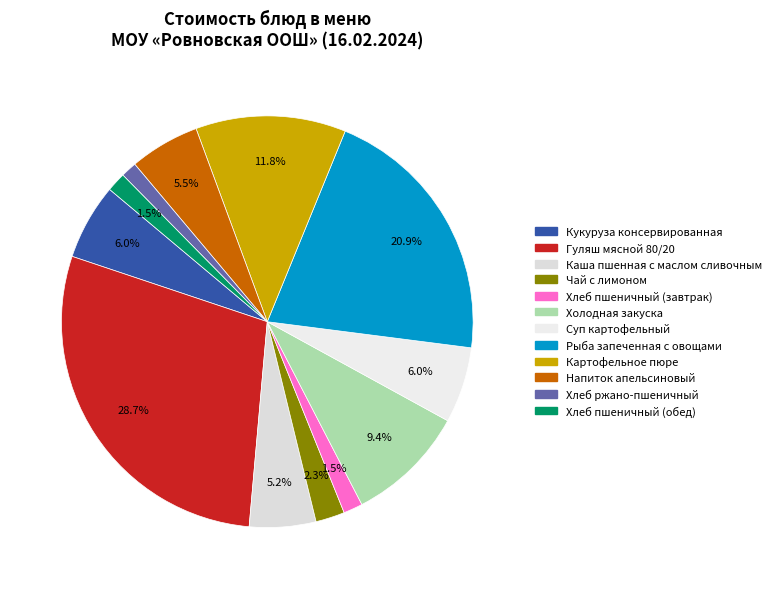

Does any single category account for the majority?

No